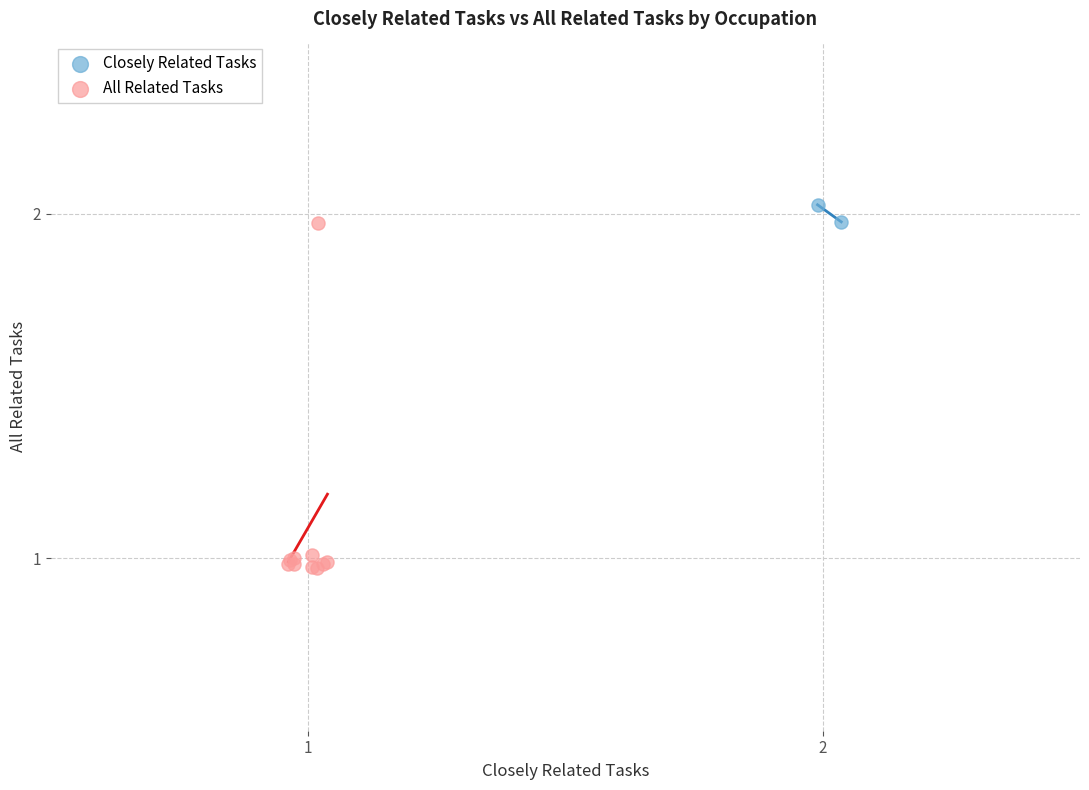

Which series contains the highest Y value?

Closely Related Tasks